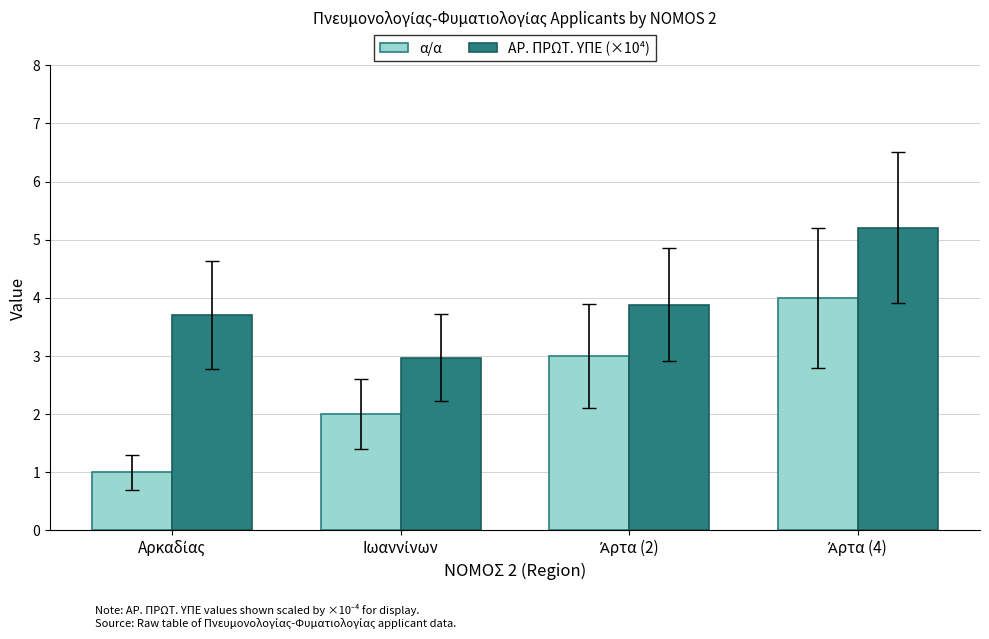

Reading right to left, what are all the values shown in this chart?

α/α: 4.0	3.0	2.0	1.0
ΑΡ. ΠΡΩΤ. ΥΠΕ (×10⁴): 5.2	3.9	3.0	3.7